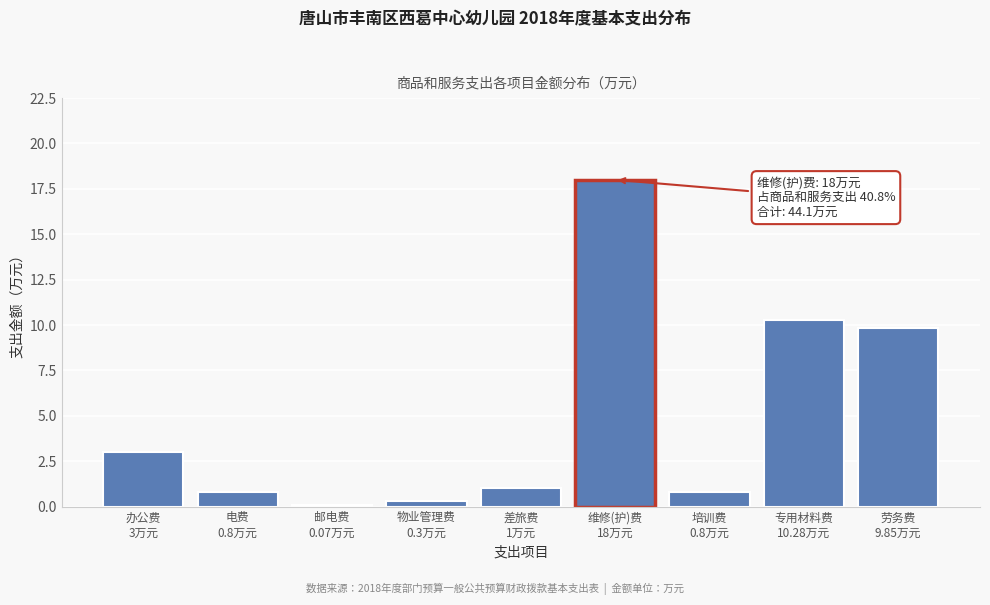

What is the maximum value shown in the chart?

18.0